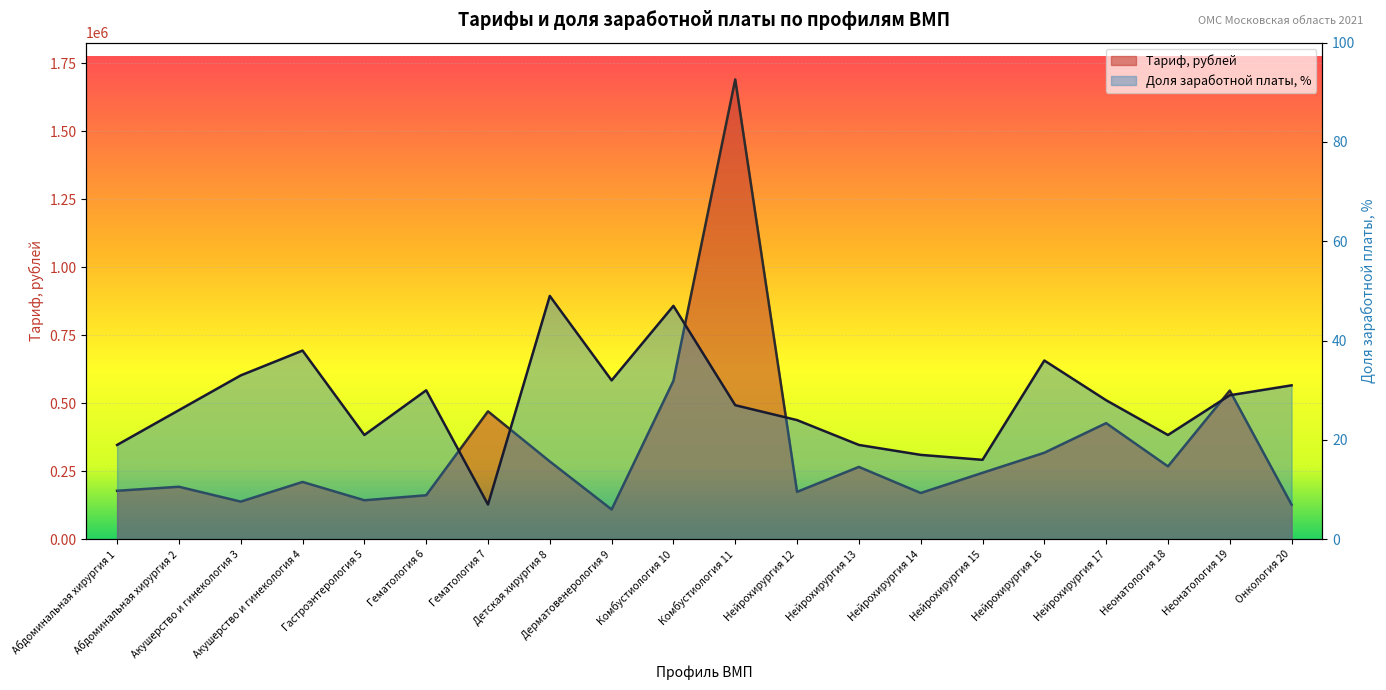

Is it true that Тариф, рублей equals 274081 at Нейрохирургия 14?

False